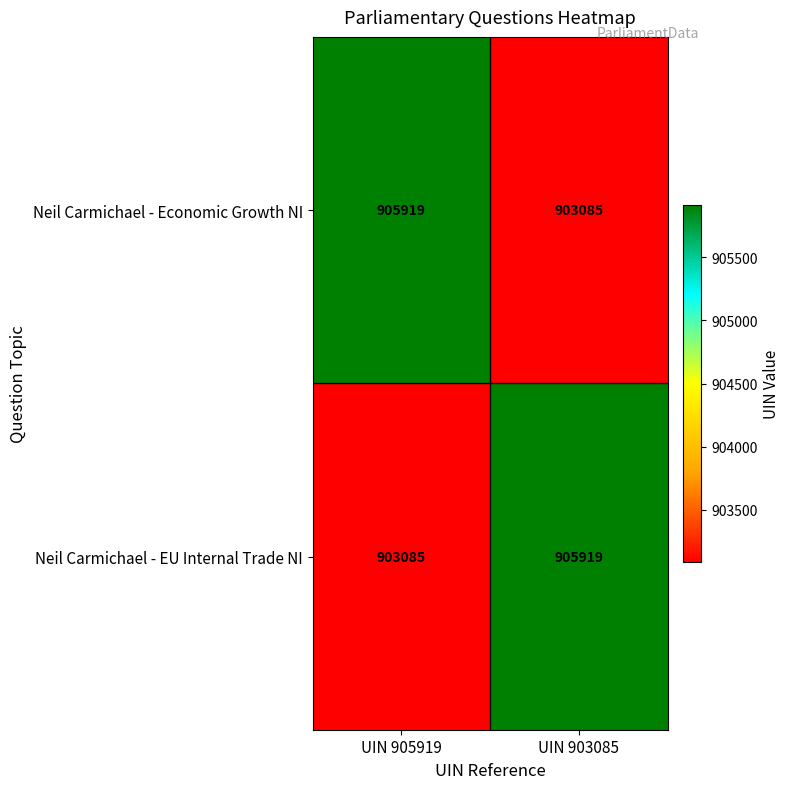

What is the total value across all series at UIN 905919?

1809004